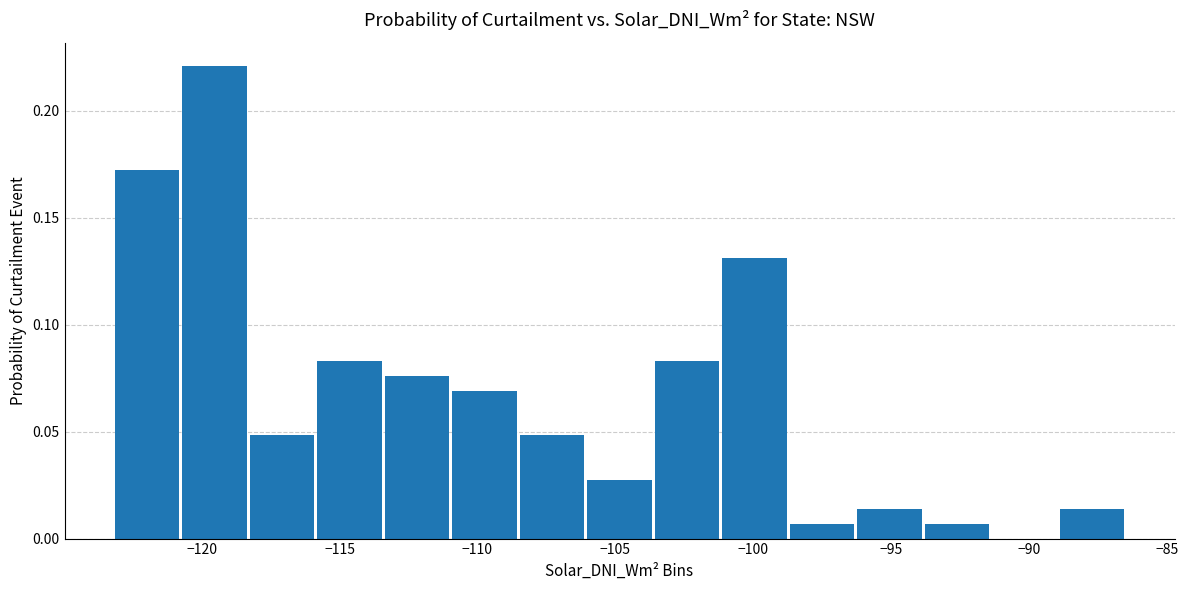

Reading left to right, list every bar in this chart as the range it spans on the x-axis followed by its height. Neither the bar edges nor the heights are printed on the chart, so give them approximately, as read against the axes.

-123.0 to -121.0: 0.170
-121.0 to -118.5: 0.220
-118.5 to -116.0: 0.050
-116.0 to -113.5: 0.085
-113.5 to -111.0: 0.075
-111.0 to -108.5: 0.070
-108.5 to -106.0: 0.050
-106.0 to -103.5: 0.030
-103.5 to -101.0: 0.085
-101.0 to -98.5: 0.130
-98.5 to -96.5: 0.005
-96.5 to -94.0: 0.015
-94.0 to -91.5: 0.005
-91.5 to -89.0: 0
-89.0 to -86.5: 0.015